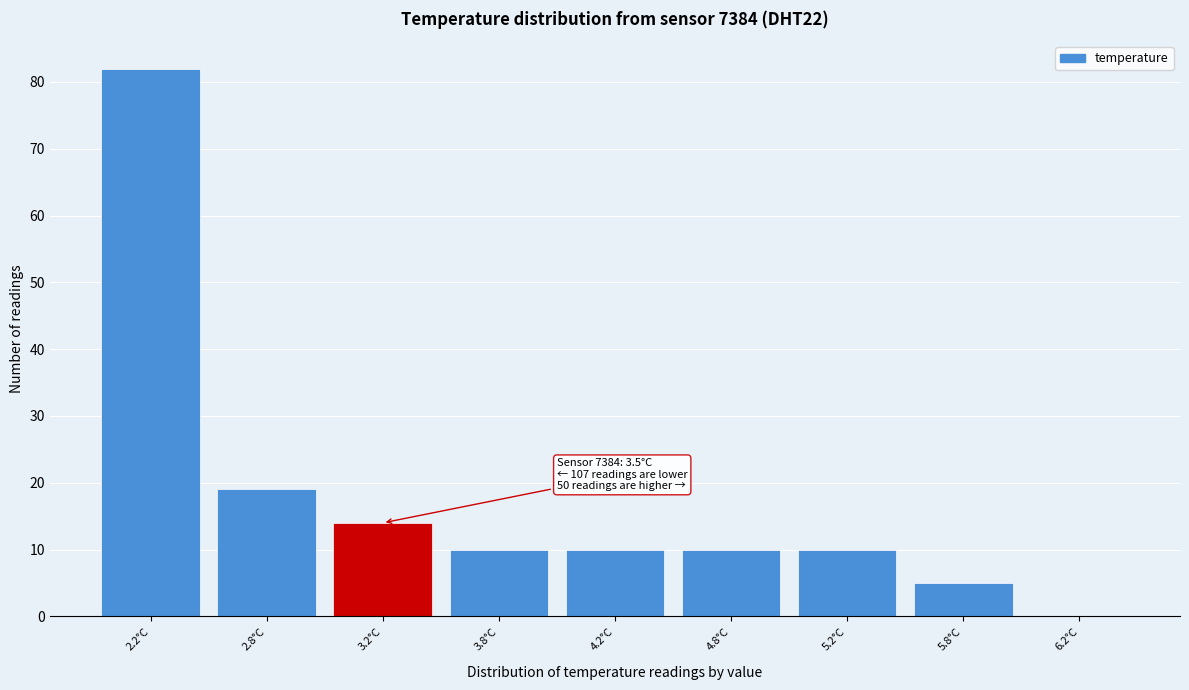

Reading left to right, list all the values displayed in this chart.

2.2°C=82	2.8°C=19	3.2°C=14	3.8°C=10	4.2°C=10	4.8°C=10	5.2°C=10	5.8°C=5	6.2°C=0